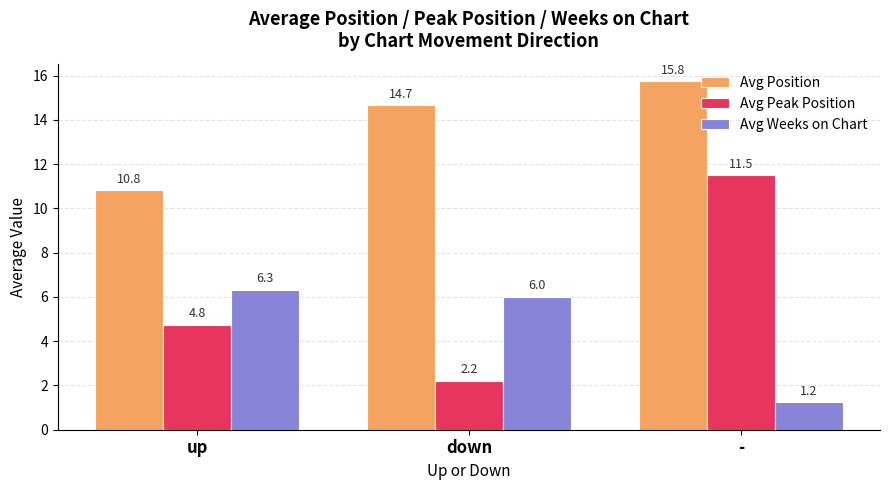

Which series has the largest range (max minus min)?

Avg Peak Position